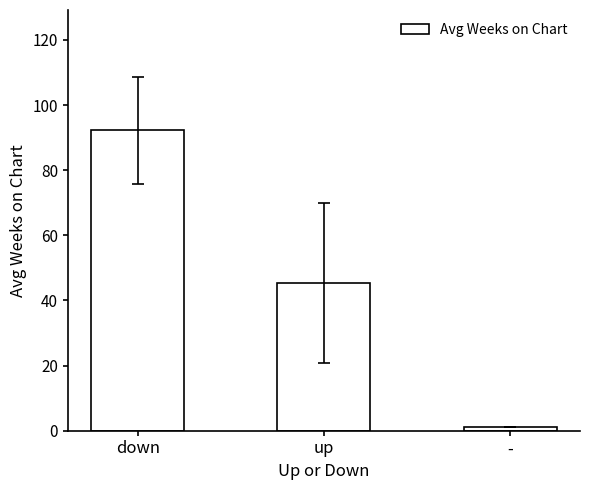

What is the label of the 1st bar from the left?

down